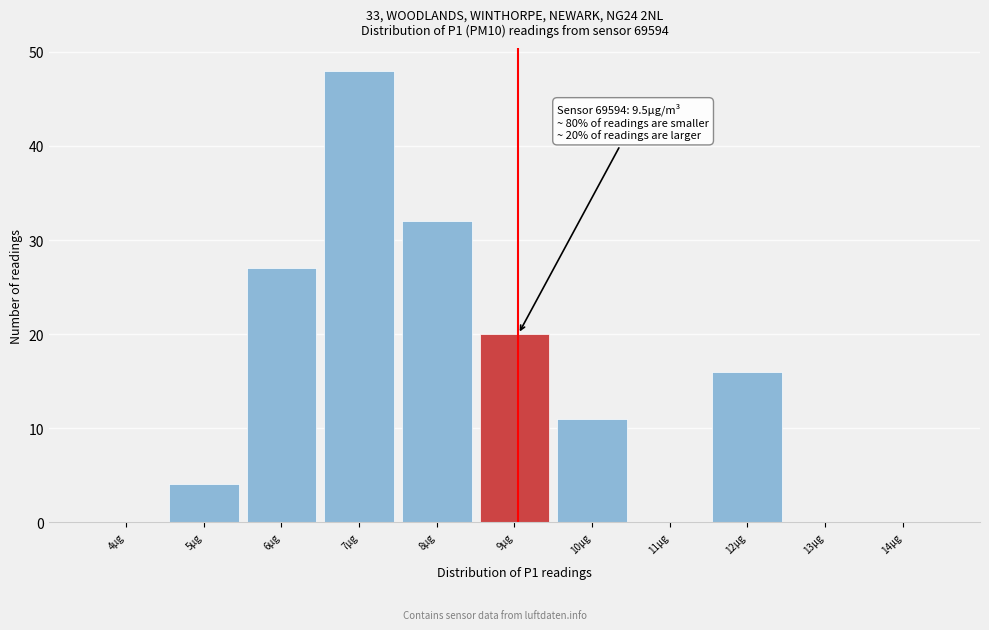

Reading left to right, what are all the values shown in this chart?

4µg=0	5µg=4	6µg=27	7µg=48	8µg=32	9µg=20	10µg=11	11µg=0	12µg=16	13µg=0	14µg=0